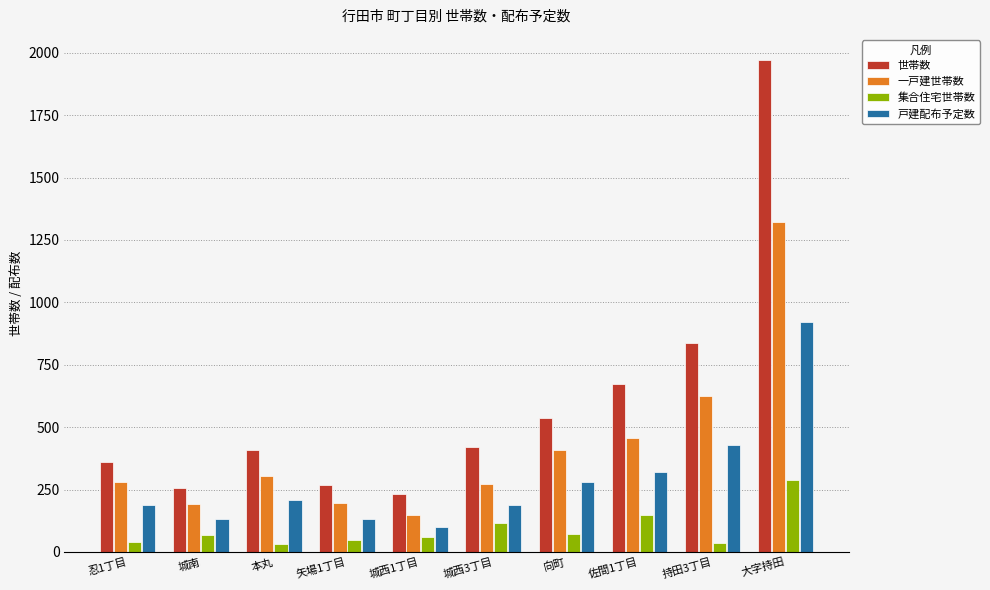

What is the label of the 8th bar from the right?

本丸